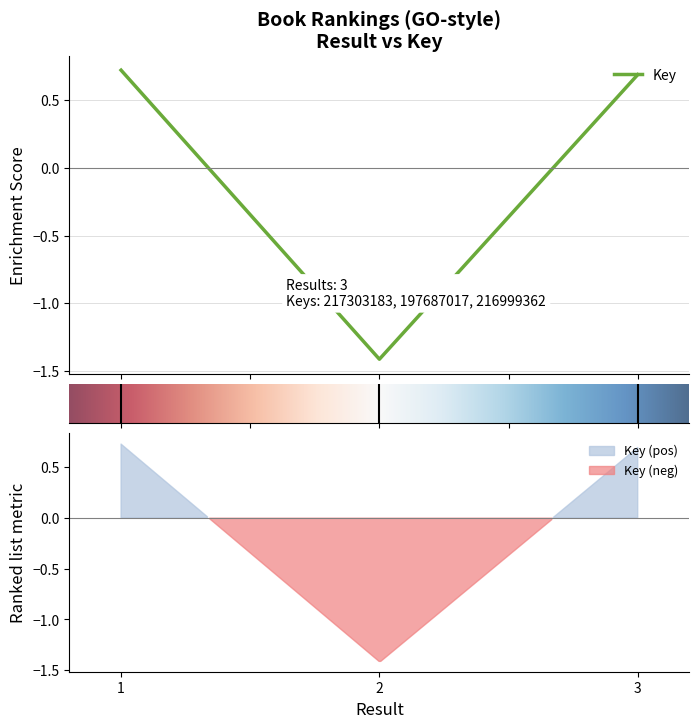

What is the greatest value displayed?

0.7